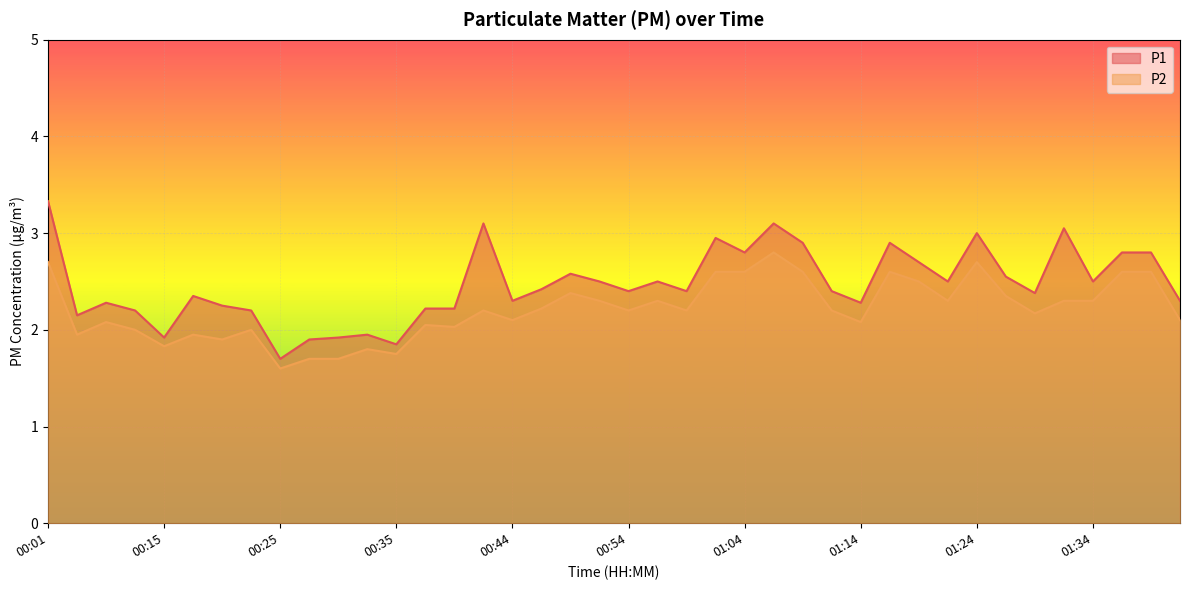

How many series are shown in this chart?

2